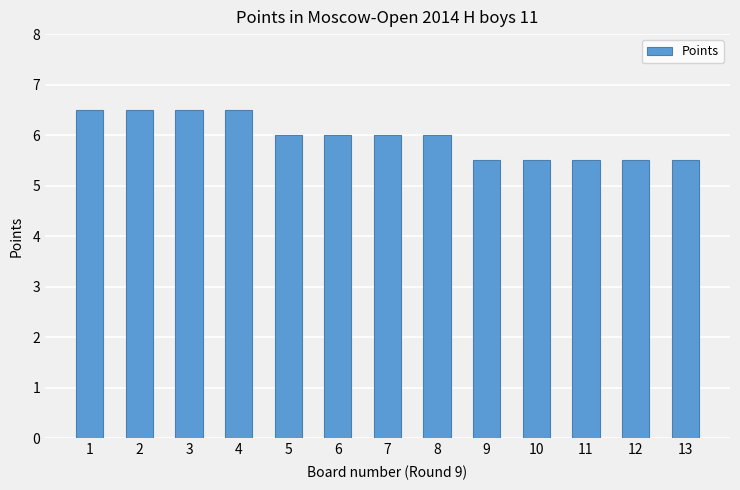

What is the change in value from 1 to 8?

-0.5